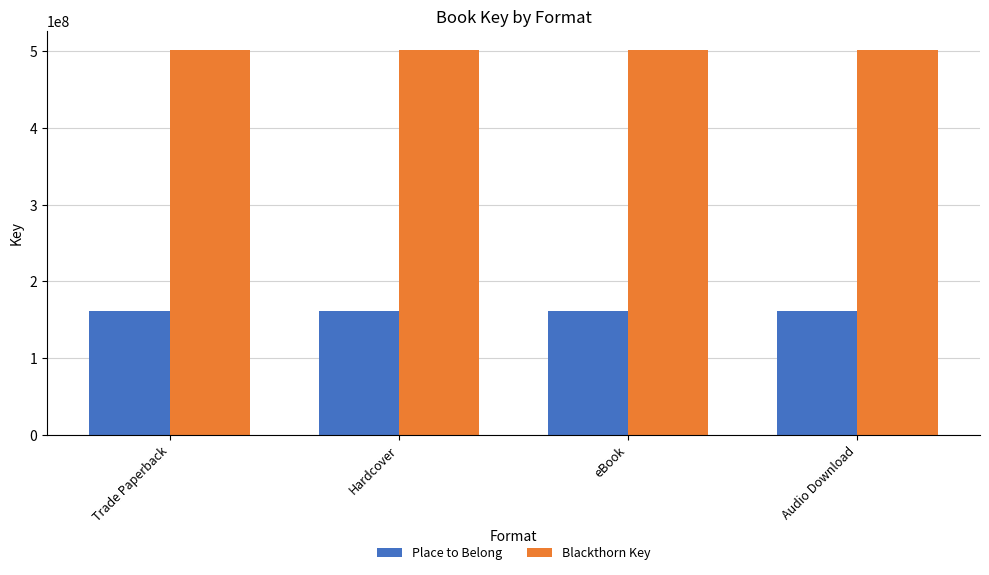

Reading left to right, extract all data points from this chart.

Place to Belong: Trade Paperback=161688834	Hardcover=161688834	eBook=161688834	Audio Download=161688834
Blackthorn Key: Trade Paperback=501383390	Hardcover=501383390	eBook=501383390	Audio Download=501383390